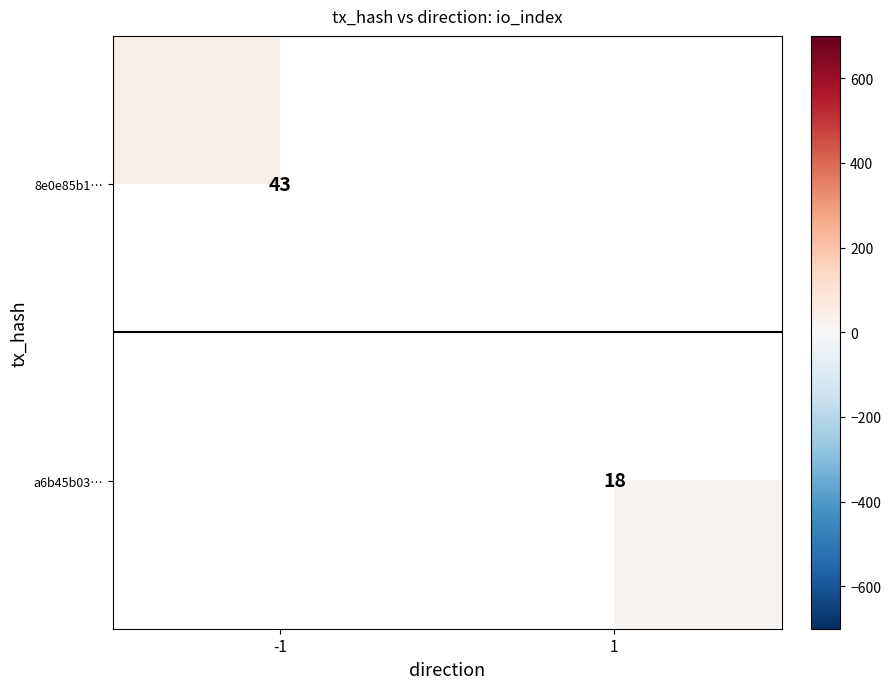

Is it true that a6b45b03… equals 10 at 1?

False